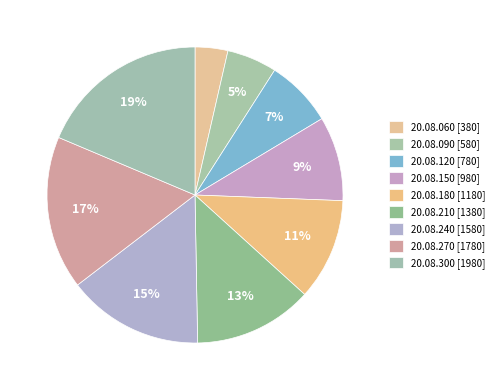

Count the number of slices in the pie.

9